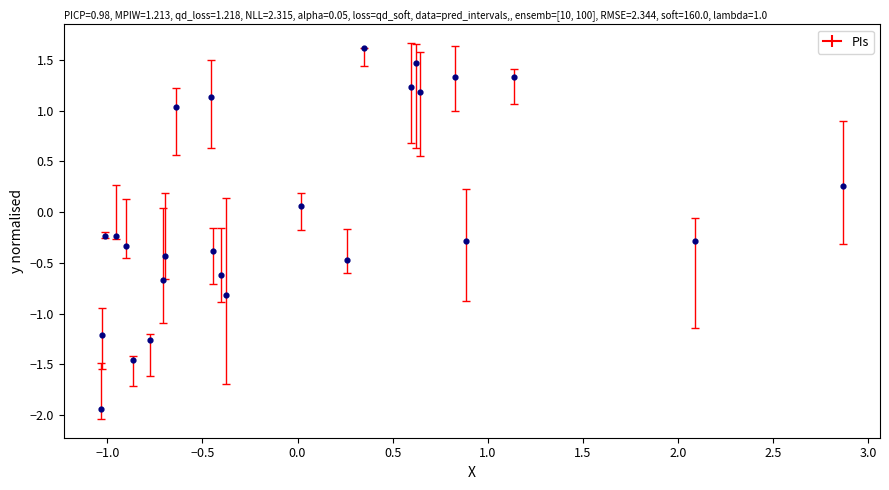

What is the range of X values (max minus min)?

3.9